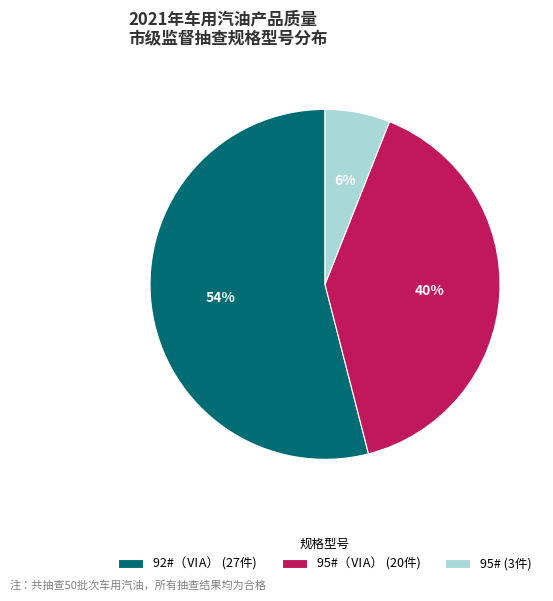

Which has a higher value, 92#（ⅥA） (27件) or 95#（ⅥA） (20件)?

92#（ⅥA） (27件)